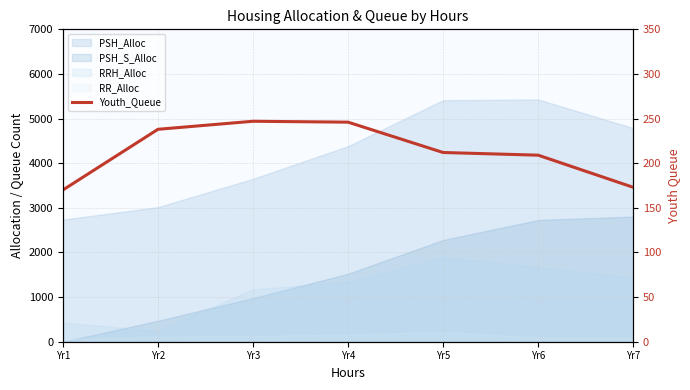

Read the value at Yr2.

238